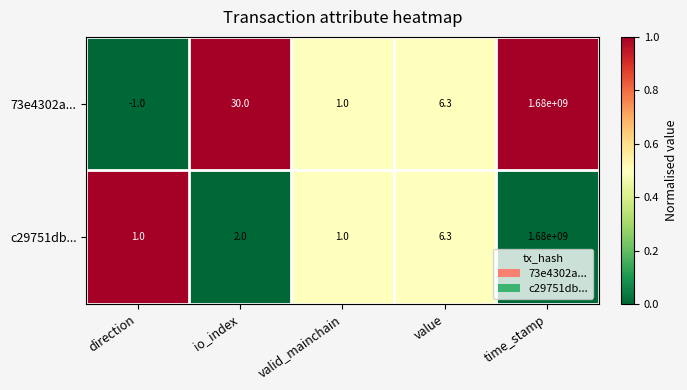

Which series has the largest range (max minus min)?

73e4302a...